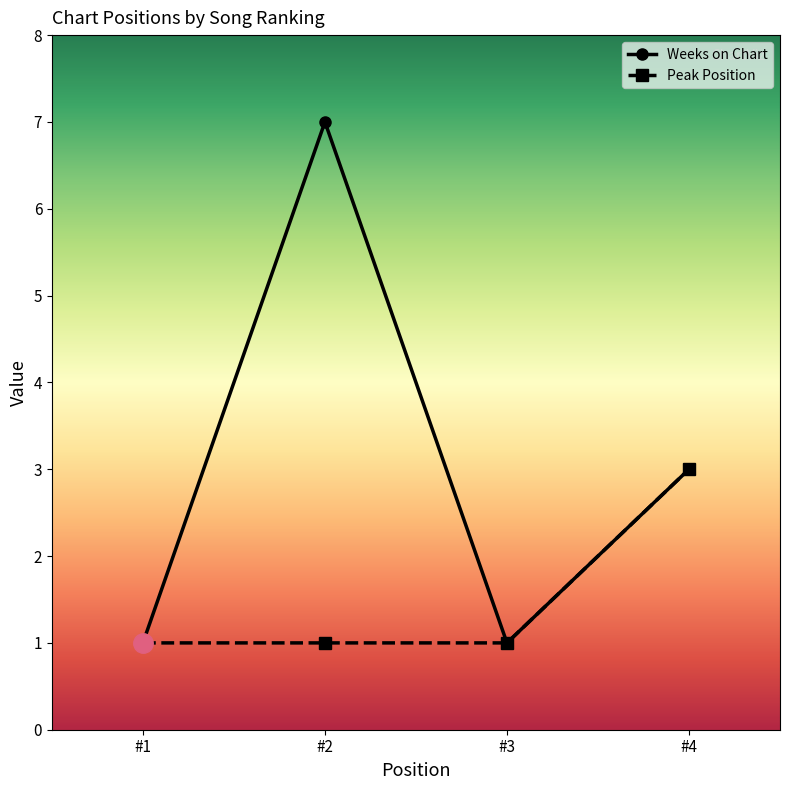

Reading right to left, transcribe all the data shown in this chart.

Weeks on Chart: 3	1	7	1
Peak Position: 3	1	1	1